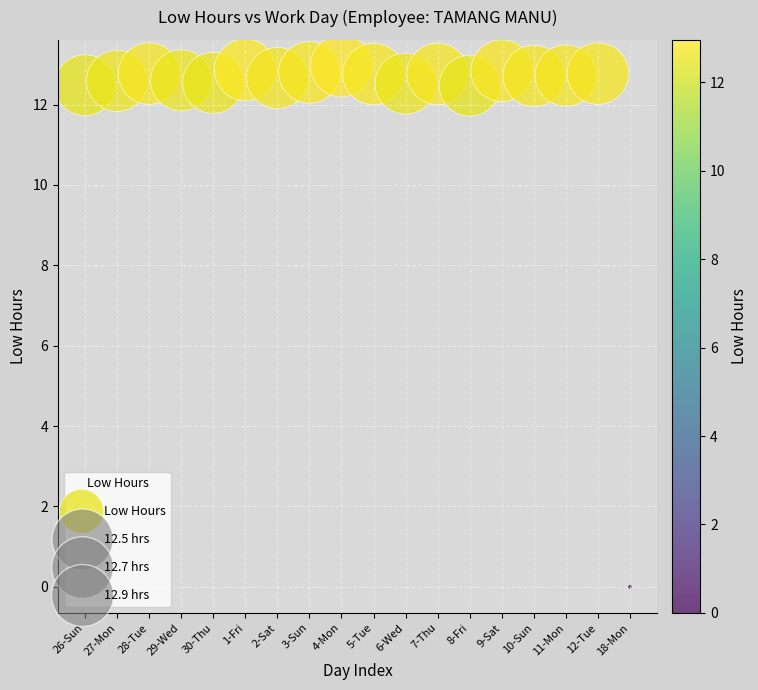

What is the range of X values (max minus min)?

17.0